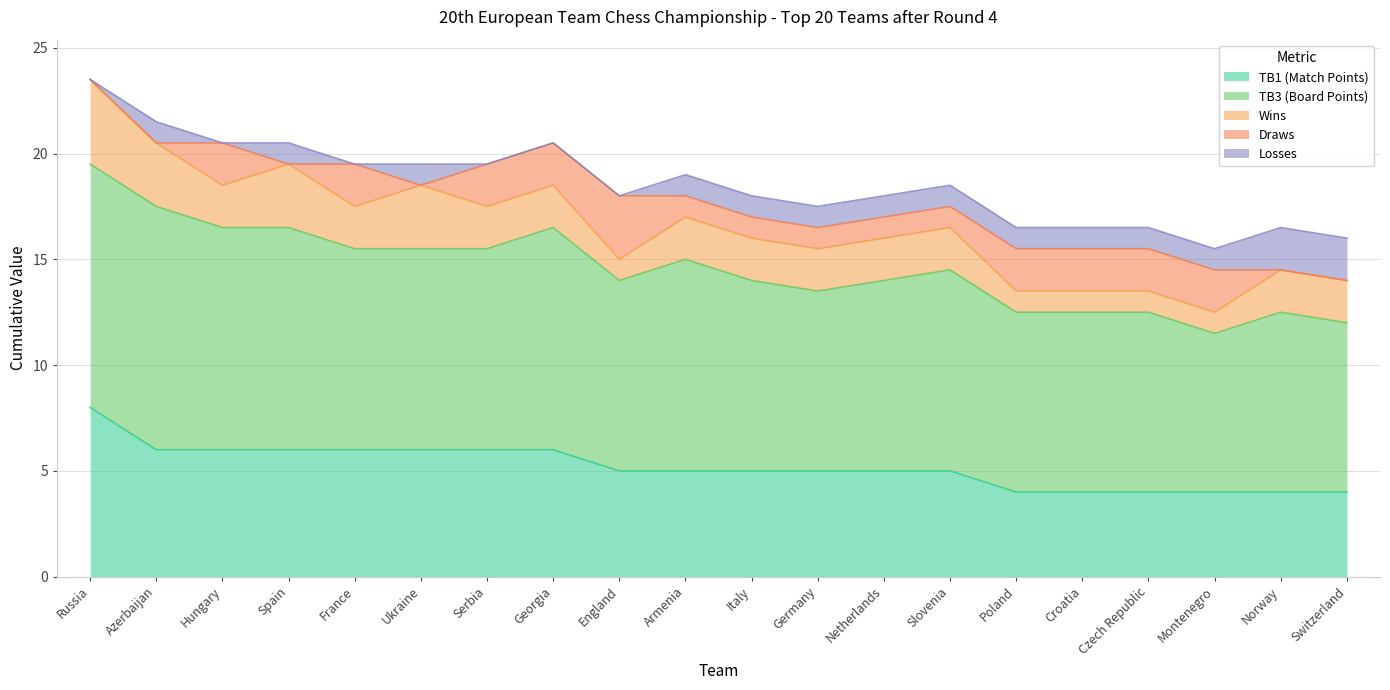

How many lines are shown in the chart?

5